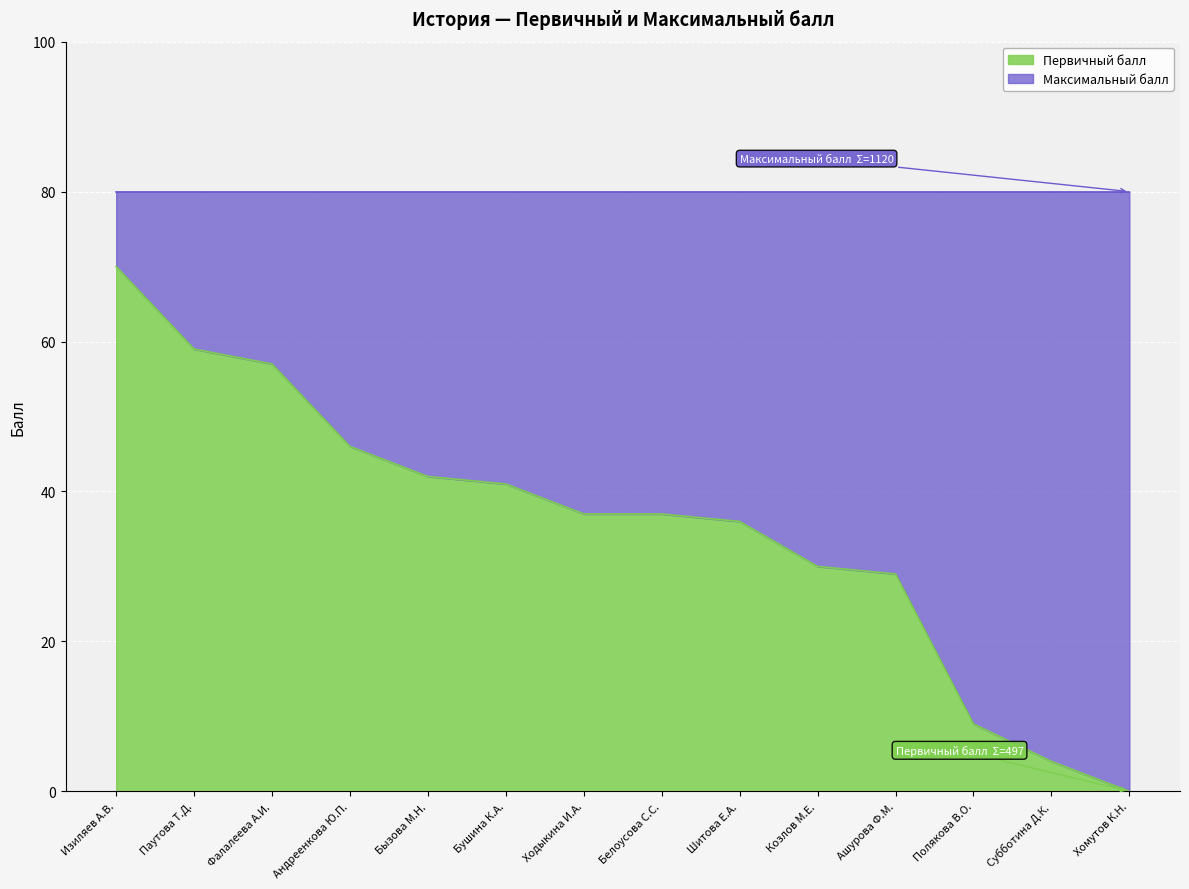

What is the difference between the second highest and second lowest values?

55